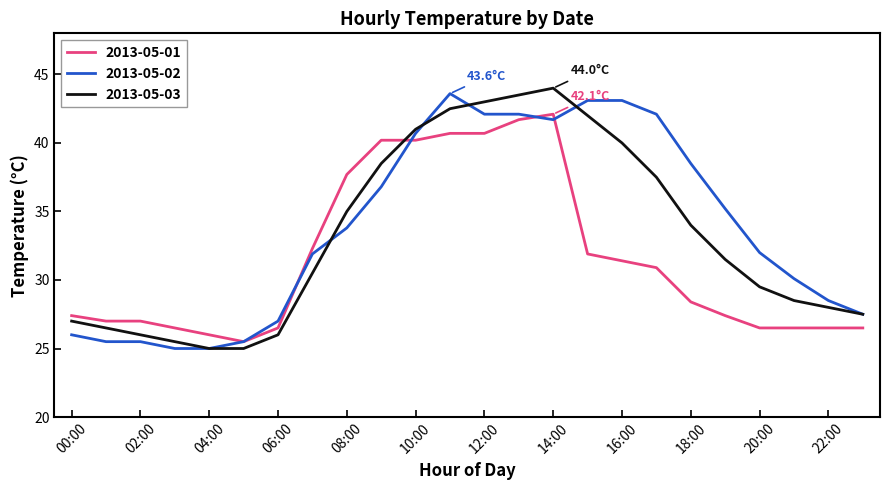

How many lines are shown in the chart?

3